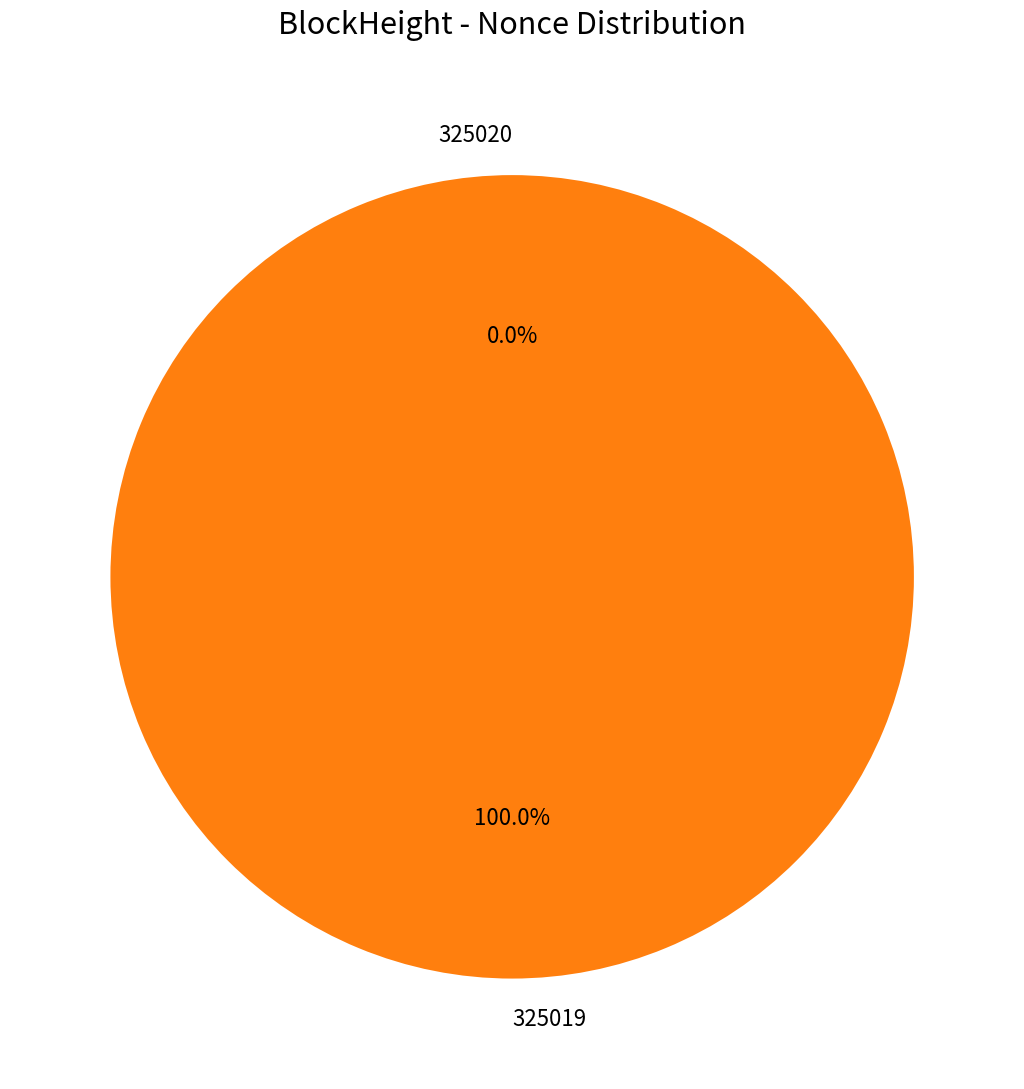

Is the sum of 325020 and 325019 greater than half?

Yes